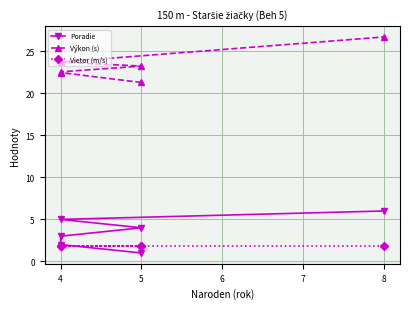

True or false: Výkon (s) and Vietor (m/s) cross at least once.

False